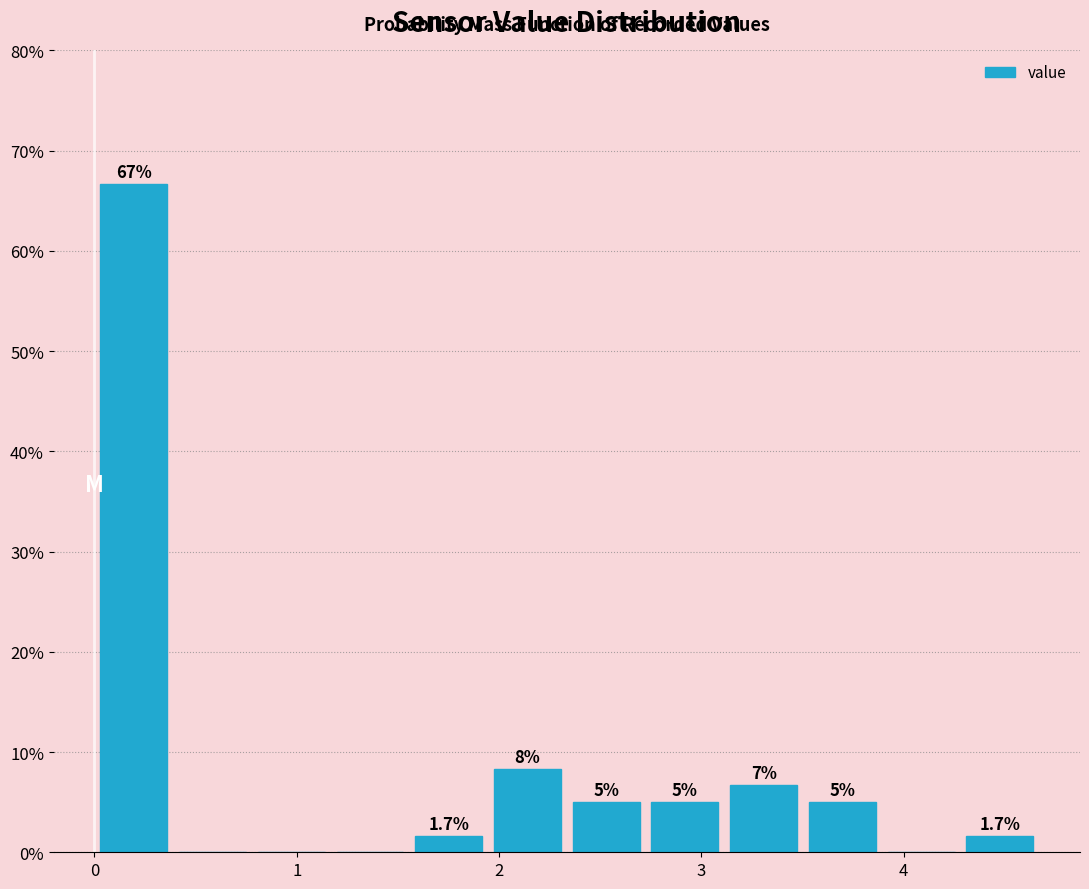

Read against the x-axis, roughly where is the centre of the tallest bar?

0.2